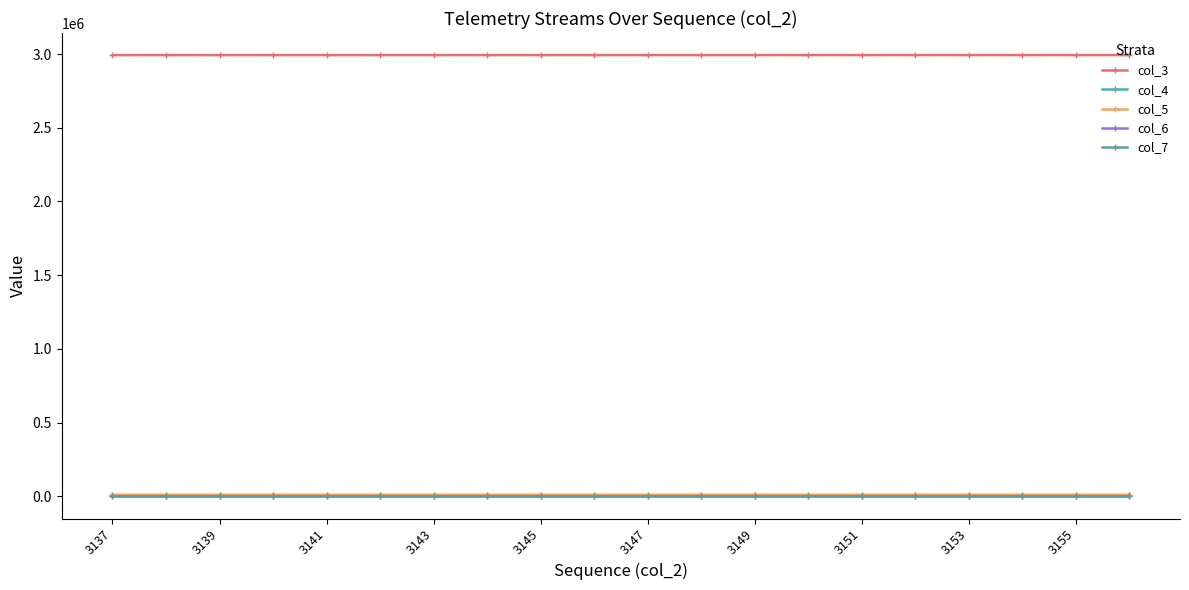

What is the minimum value shown in the chart?

8